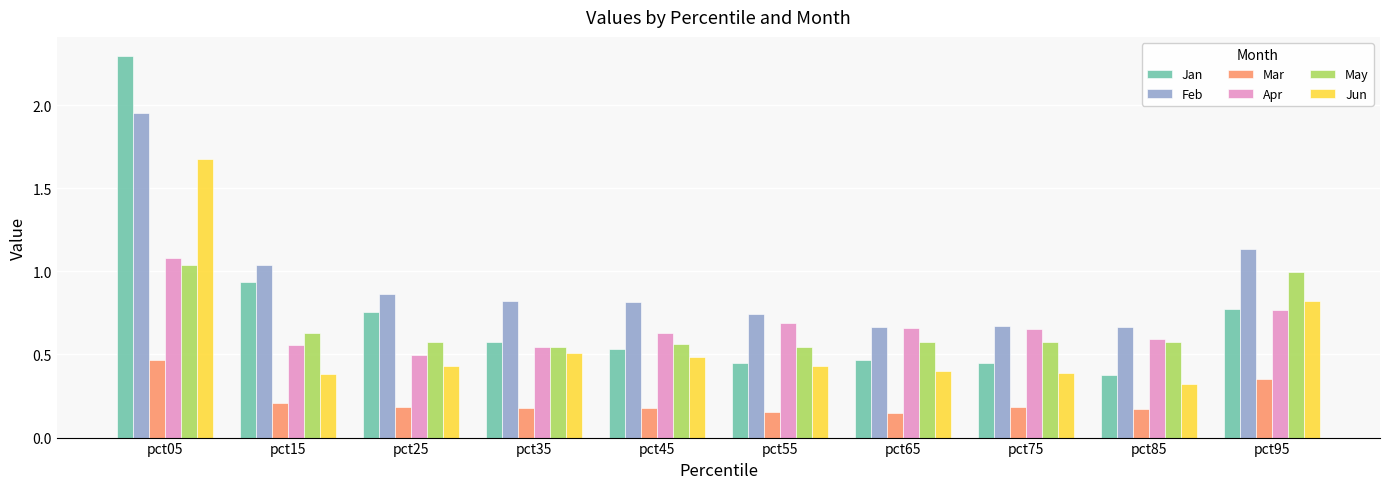

What are all the series names shown in the legend?

Jan, Feb, Mar, Apr, May, Jun